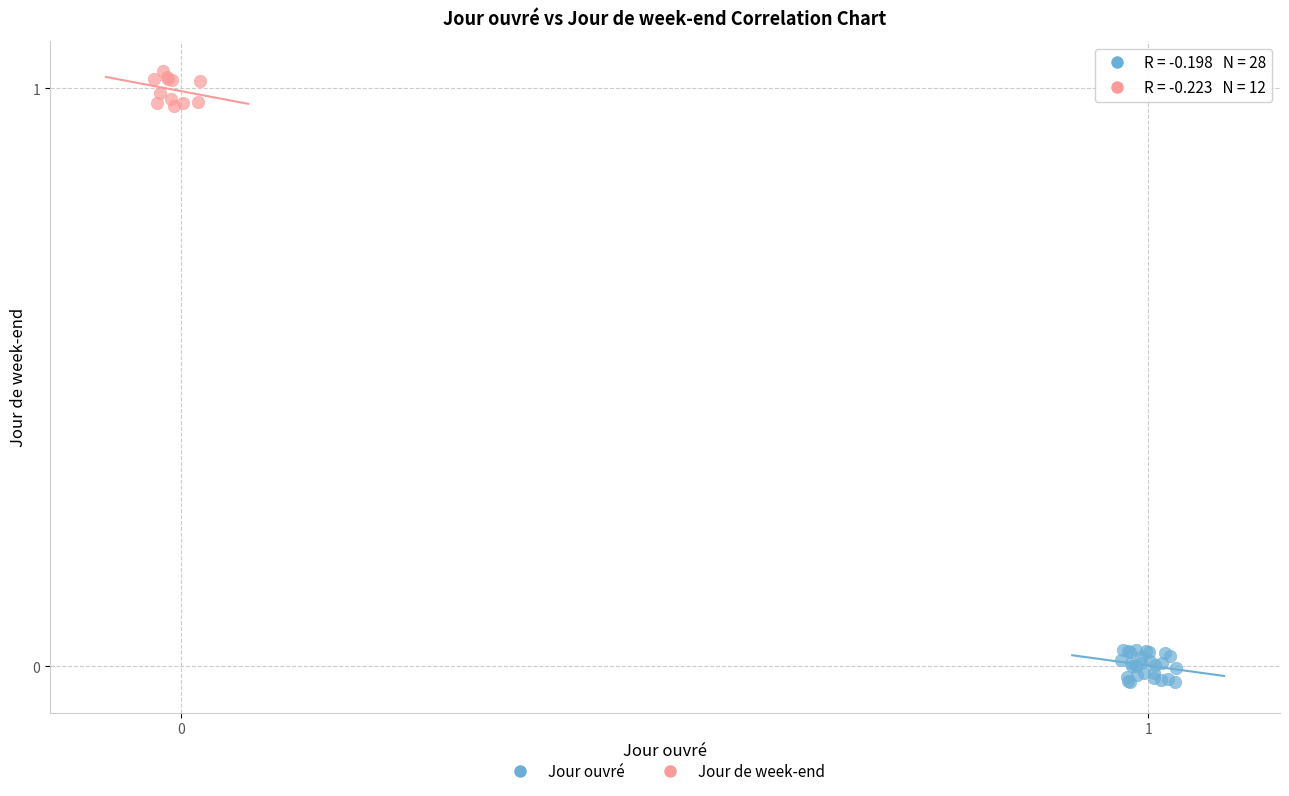

Which series contains the lowest Y value?

Jour ouvré